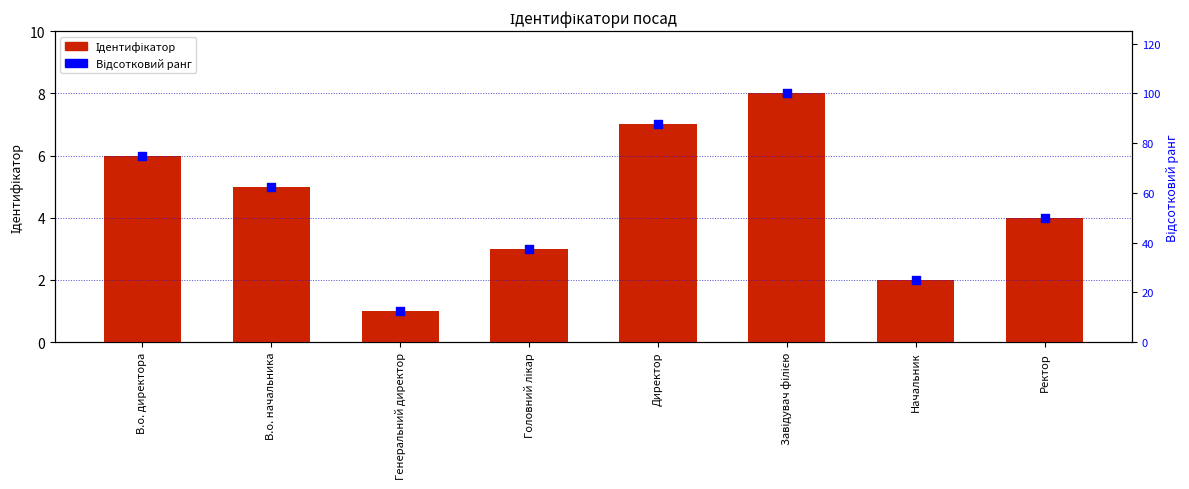

Which series reaches the maximum Y coordinate?

Відсотковий ранг